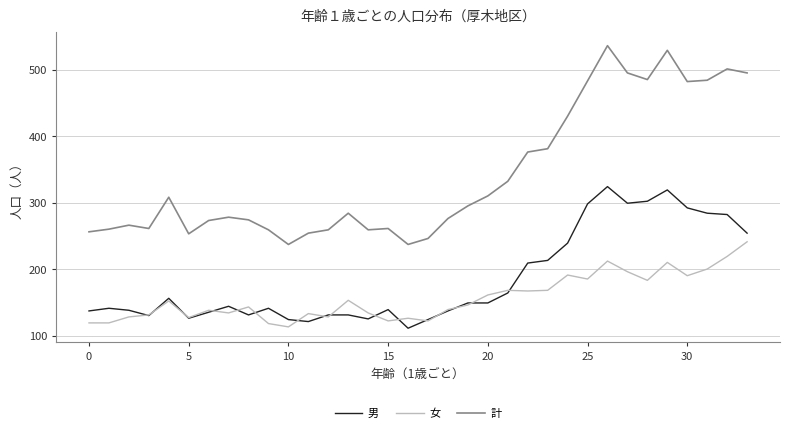

What is the smallest value displayed?

111